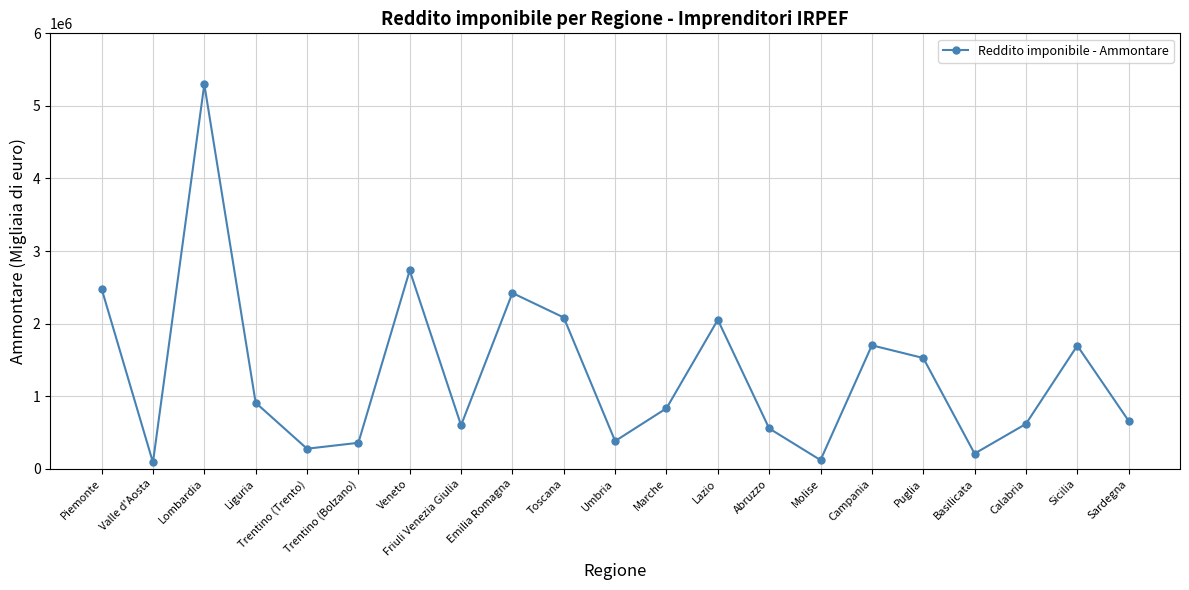

What is the label of the 11th point from the right?

Umbria